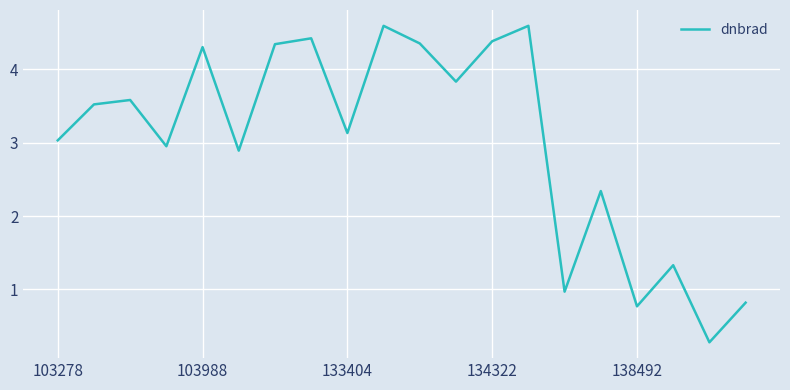

What is the greatest value displayed?

4.6